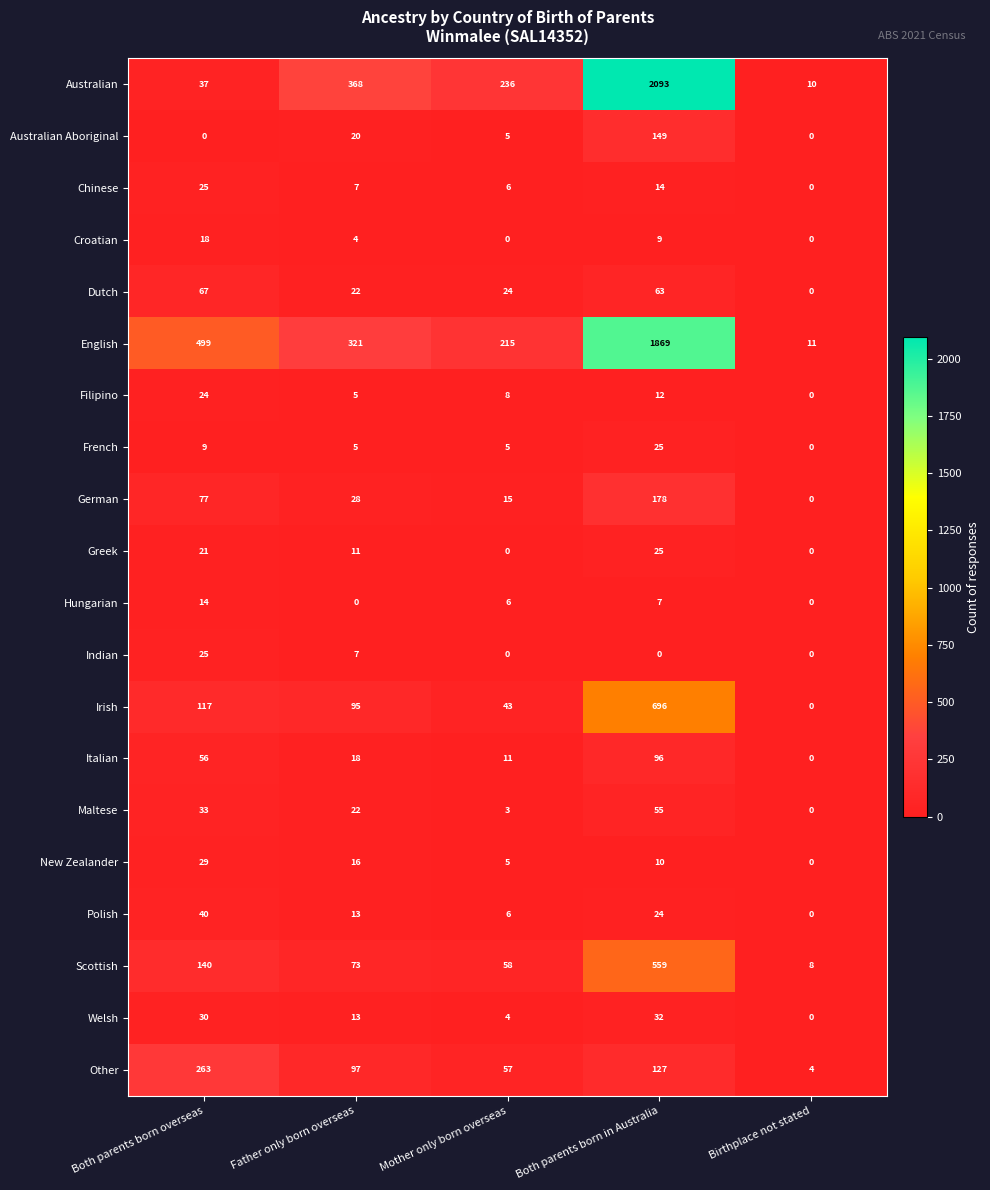

The Other series shows 97 at Father only born overseas. True or false?

True